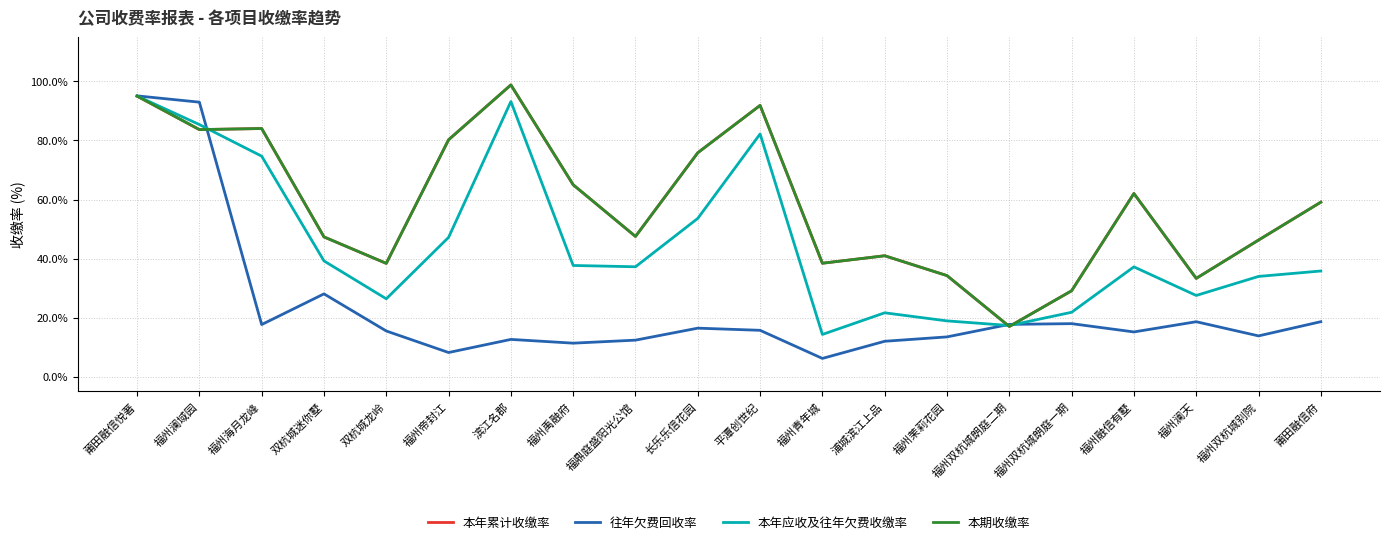

Reading left to right, extract all data points from this chart.

本年累计收缴率: 95.0	83.7	84.0	47.3	38.4	80.2	98.8	65.0	47.5	75.8	91.9	38.4	41.0	34.2	17.0	29.1	62.0	33.3	46.3	59.1
往年欠费回收率: 95.1	93.0	17.6	28.0	15.5	8.2	12.6	11.3	12.4	16.4	15.7	6.2	12.0	13.5	17.7	18.0	15.2	18.6	13.8	18.6
本年应收及往年欠费收缴率: 95.0	85.4	74.7	39.2	26.4	47.2	93.2	37.7	37.2	53.6	82.2	14.3	21.6	18.9	17.3	21.8	37.2	27.5	34.0	35.8
本期收缴率: 95.0	83.7	84.0	47.3	38.4	80.2	98.8	65.0	47.5	75.8	91.9	38.4	41.0	34.2	17.0	29.1	62.0	33.3	46.3	59.1